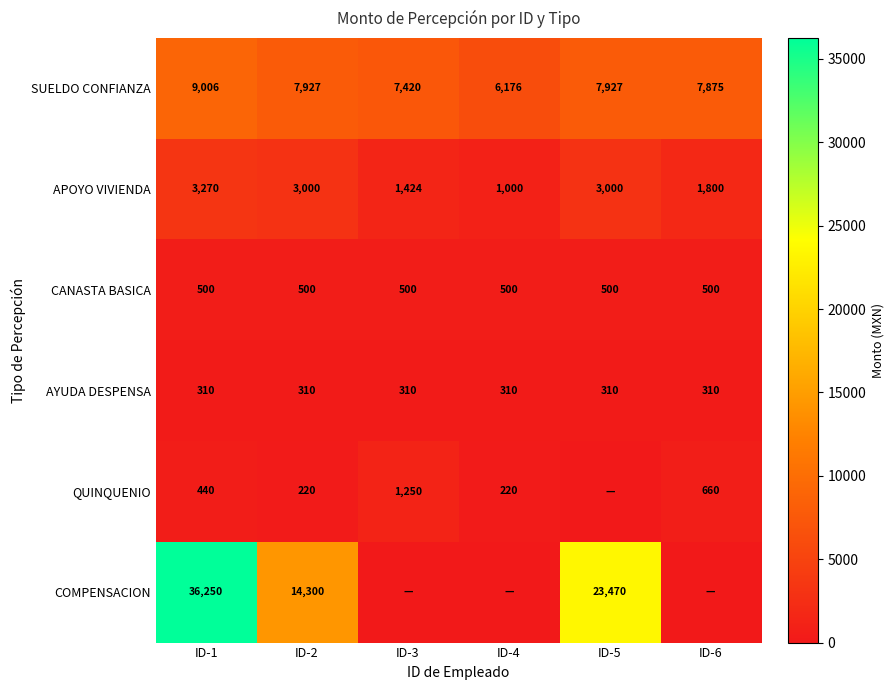

Count the number of data series in this chart.

6